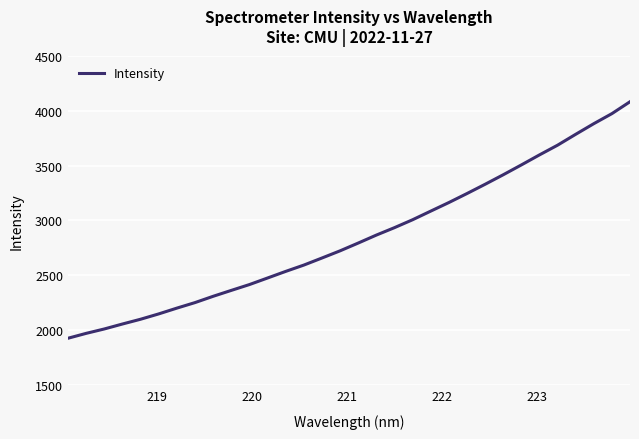

What is the maximum value shown in the chart?

4080.9